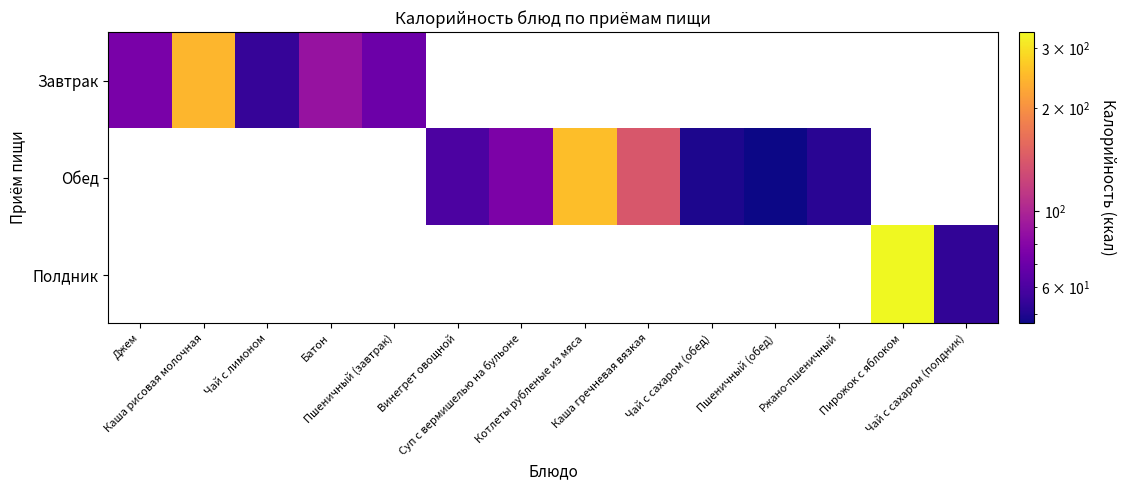

Between Пшеничный (обед) and Чай с сахаром (обед), which is larger?

Чай с сахаром (обед)